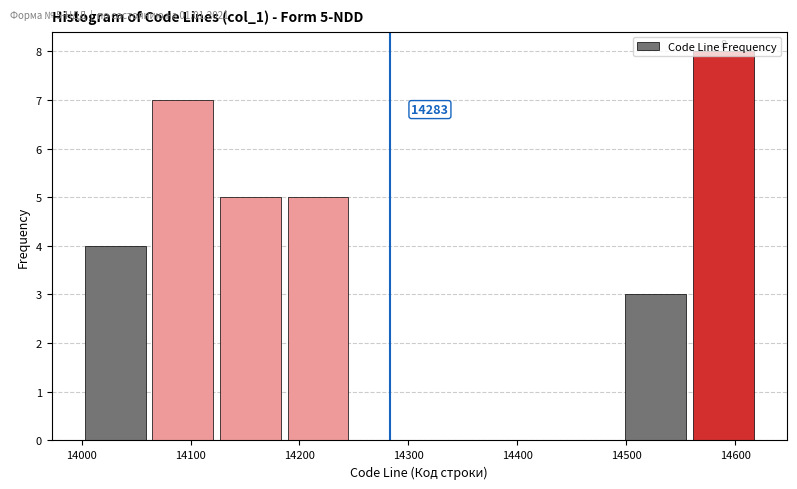

Which range on the x-axis has the tallest bar?

14558 to 14620